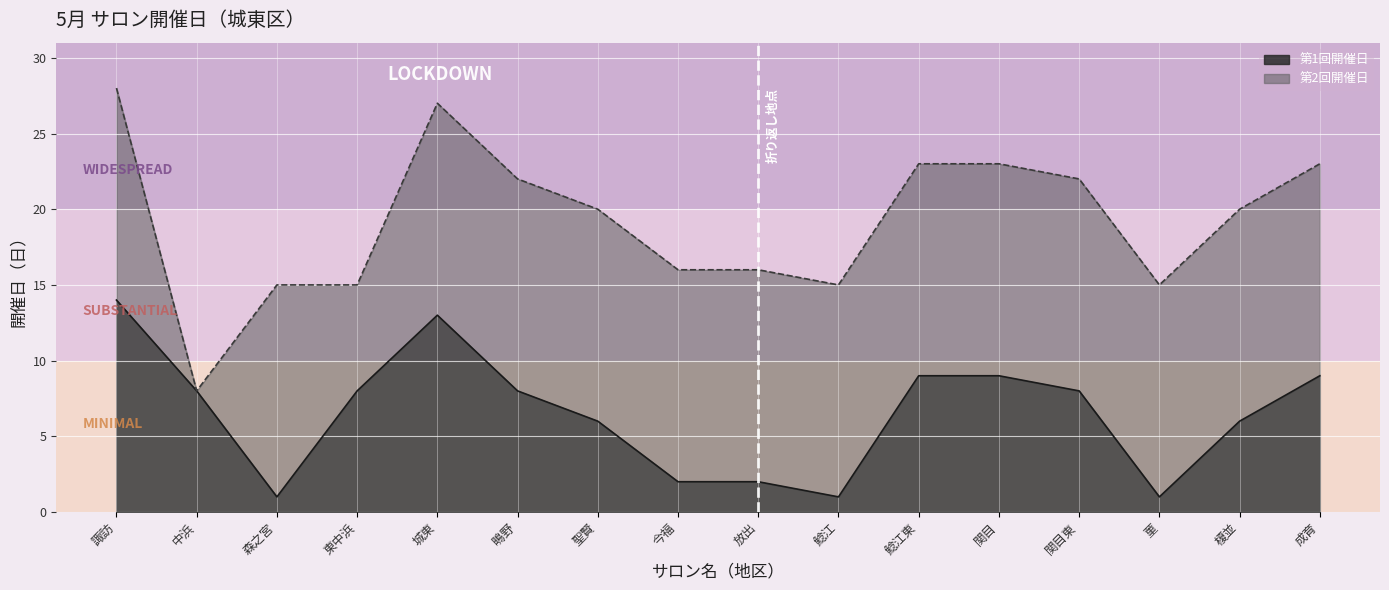

What is the difference between the second highest and second lowest values in the 第2回開催日 series?

12